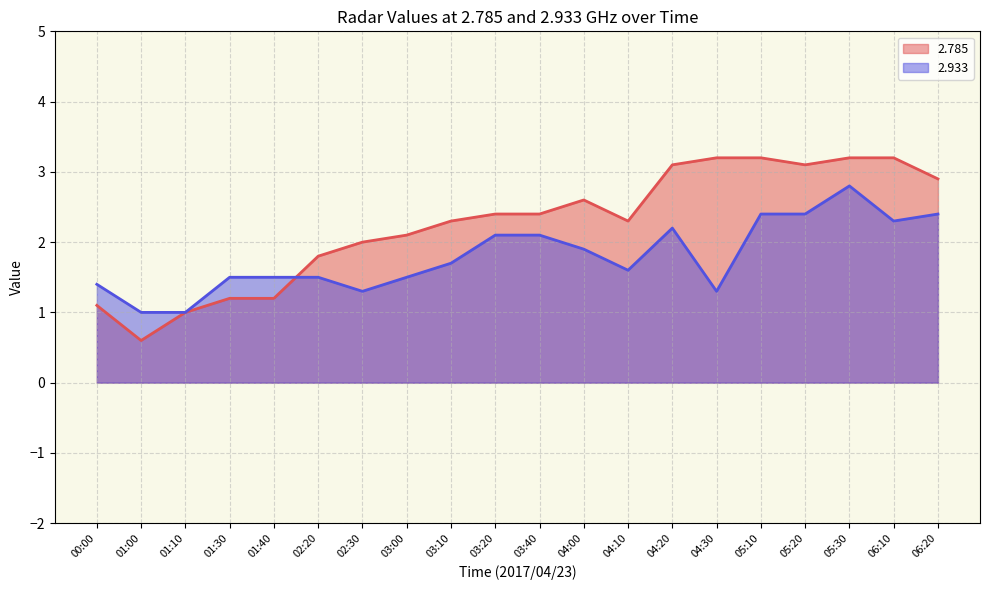

The value of 2.933 at 01:00 is 0.4. True or false?

False